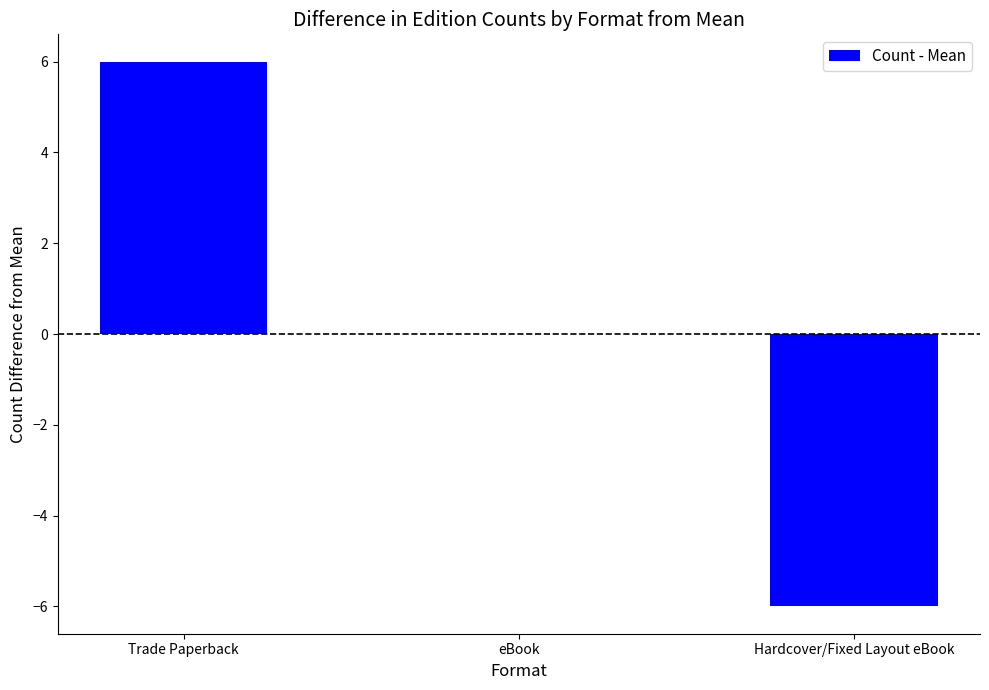

Is it true that the value at Trade Paperback is 6?

True